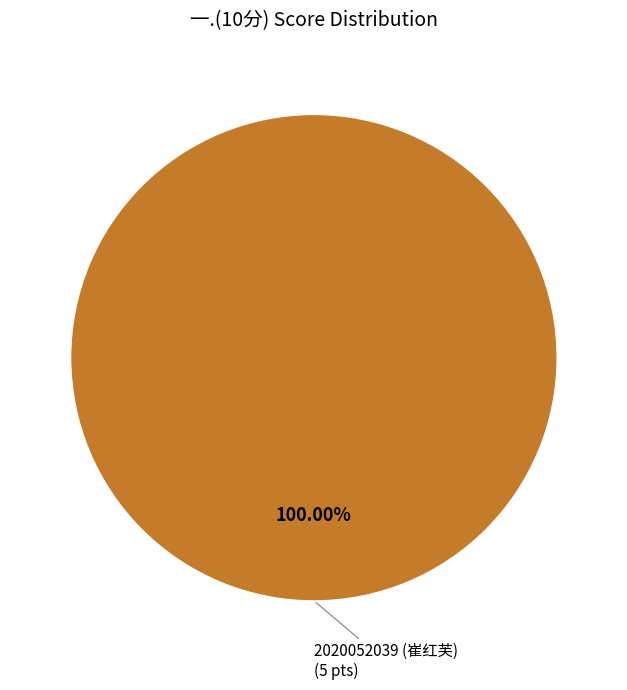

Is there a majority slice in this chart?

Yes